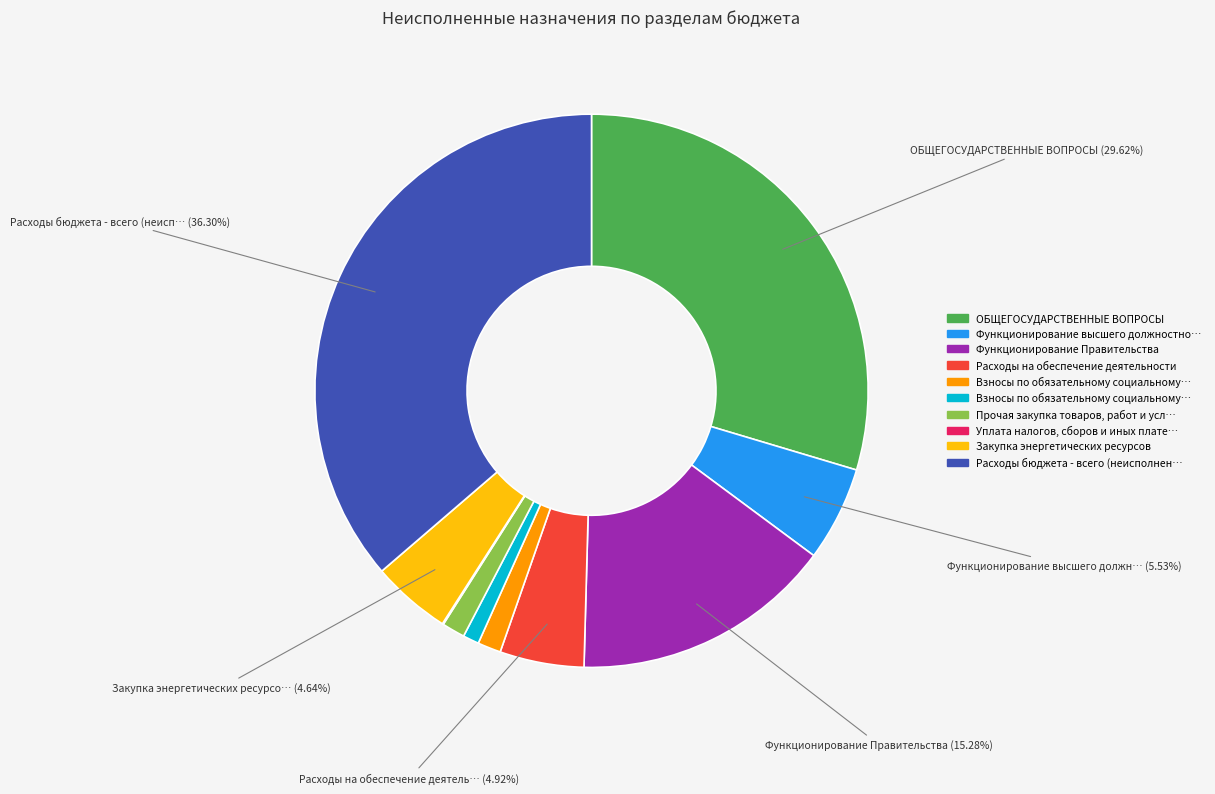

Is there a majority slice in this chart?

No